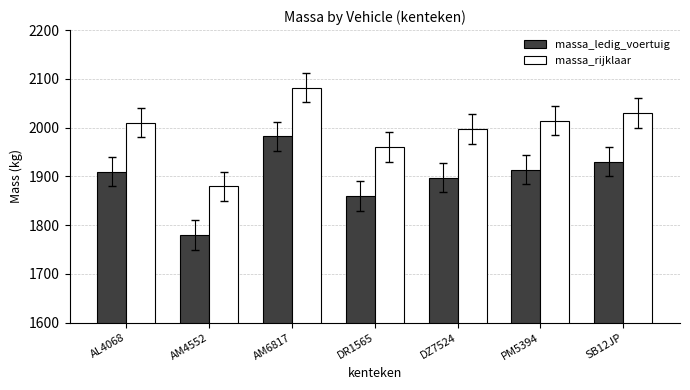

The massa_ledig_voertuig series shows 547 at DR1565. True or false?

False